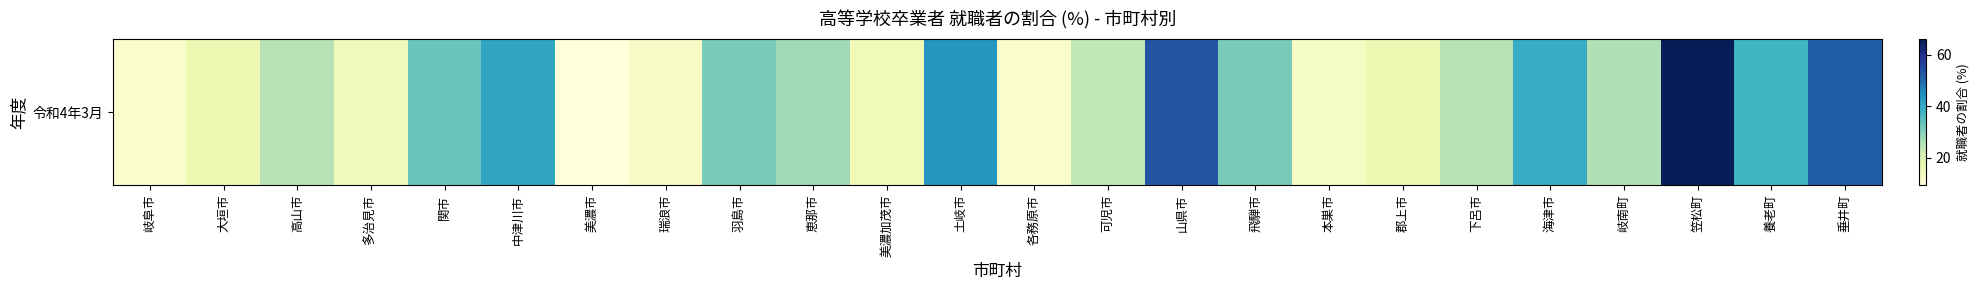

At which label is the value closest to 37?

養老町